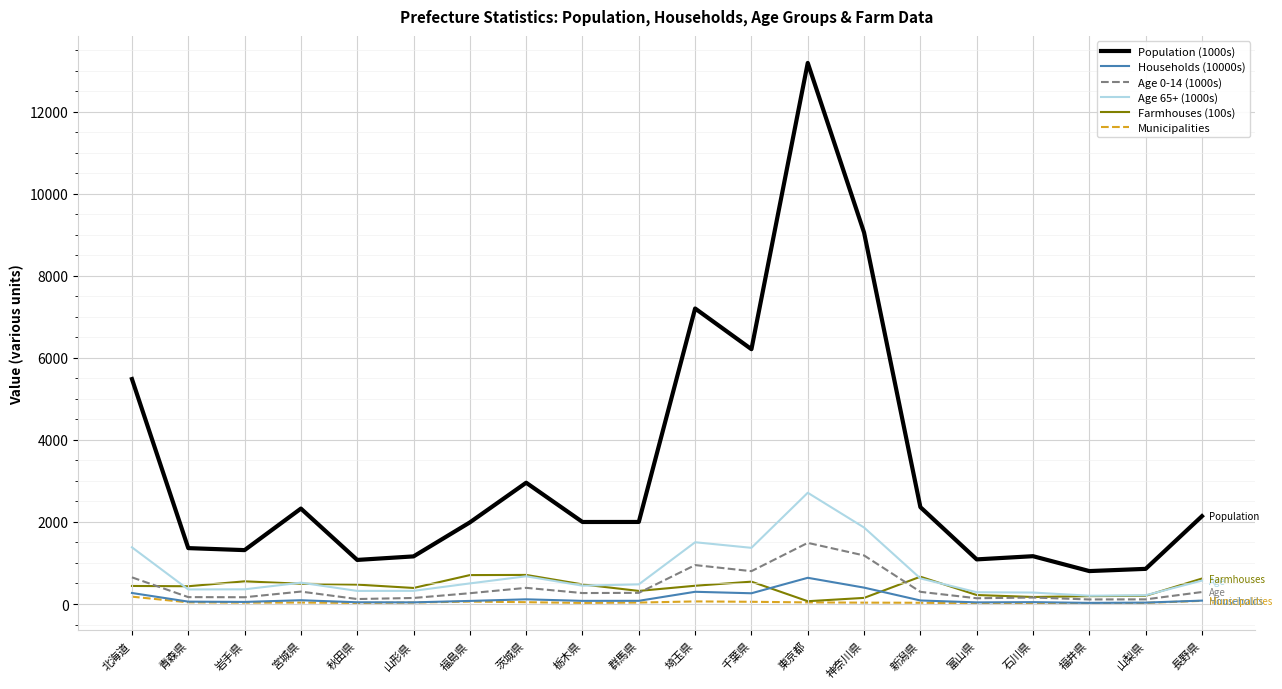

What is the spread (max minus min) of values at 秋田県?

1050.0